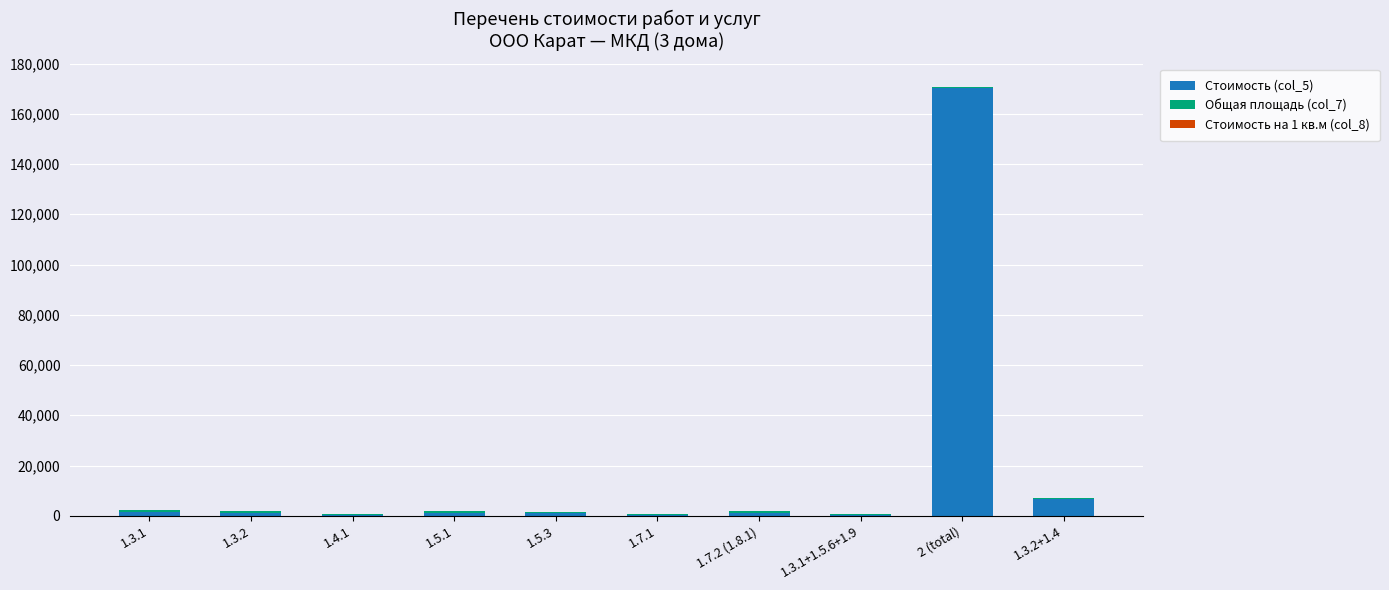

At which category is the sum across all series the highest?

2 (total)